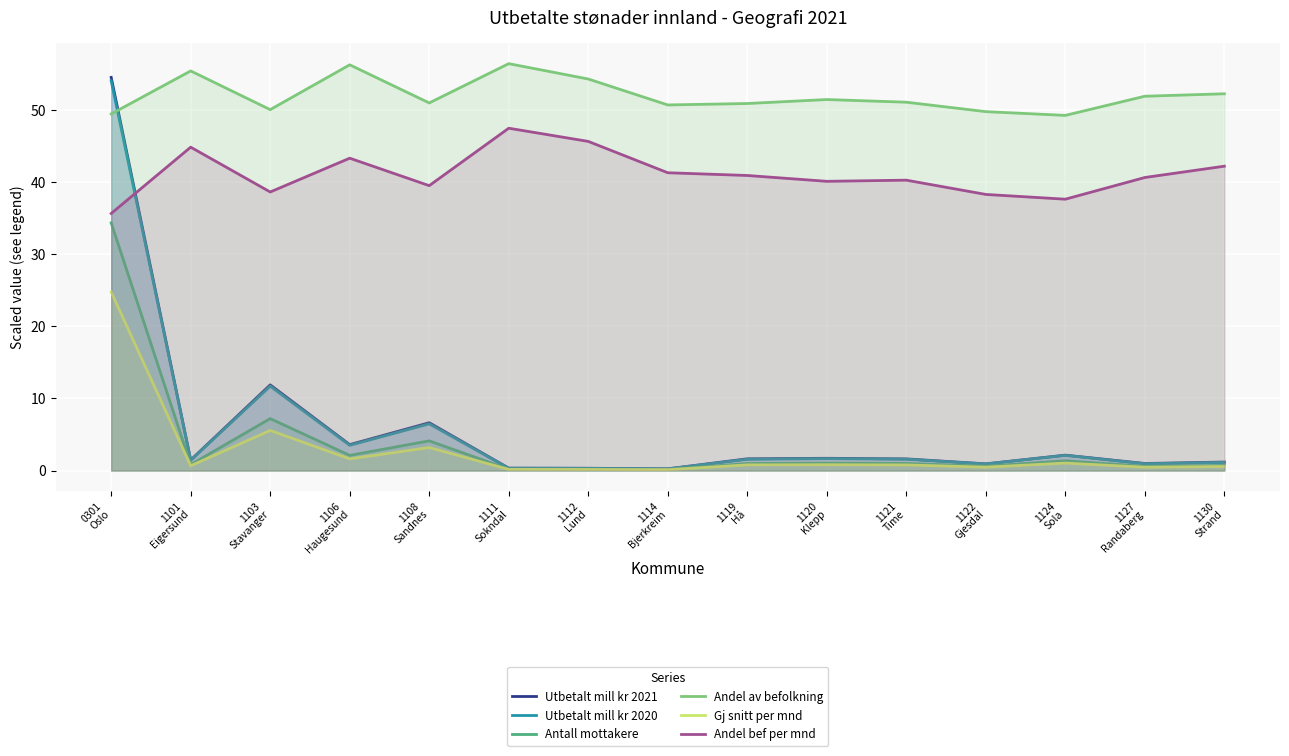

What are all the series names shown in the legend?

Utbetalt mill kr 2021, Utbetalt mill kr 2020, Antall mottakere, Andel av befolkning, Gj snitt per mnd, Andel bef per mnd